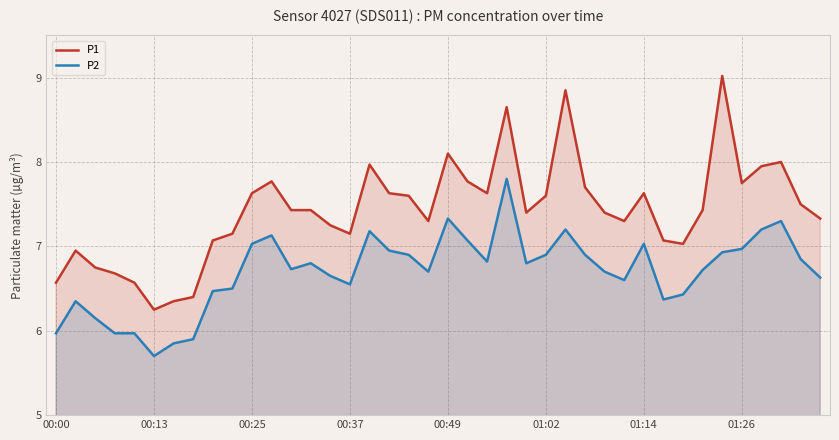

Reading left to right, what are all the values shown in this chart?

P1: 6.6	7.0	6.8	6.7	6.6	6.2	6.3	6.4	7.1	7.2	7.6	7.8	7.4	7.4	7.2	7.2	8.0	7.6	7.6	7.3	8.1	7.8	7.6	8.7	7.4	7.6	8.8	7.7	7.4	7.3	7.6	7.1	7.0	7.4	9.0	7.8	8.0	8.0	7.5	7.3
P2: 6.0	6.3	6.2	6.0	6.0	5.7	5.8	5.9	6.5	6.5	7.0	7.1	6.7	6.8	6.7	6.5	7.2	7.0	6.9	6.7	7.3	7.1	6.8	7.8	6.8	6.9	7.2	6.9	6.7	6.6	7.0	6.4	6.4	6.7	6.9	7.0	7.2	7.3	6.8	6.6